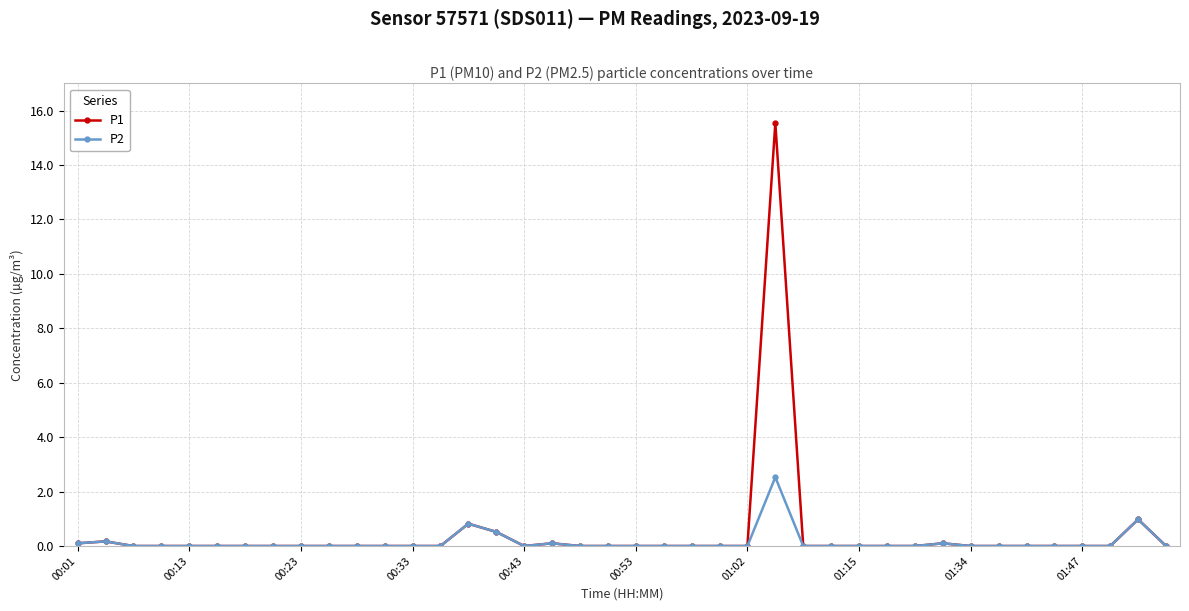

Rank the series by their maximum value, from lowest to highest.

P2, P1